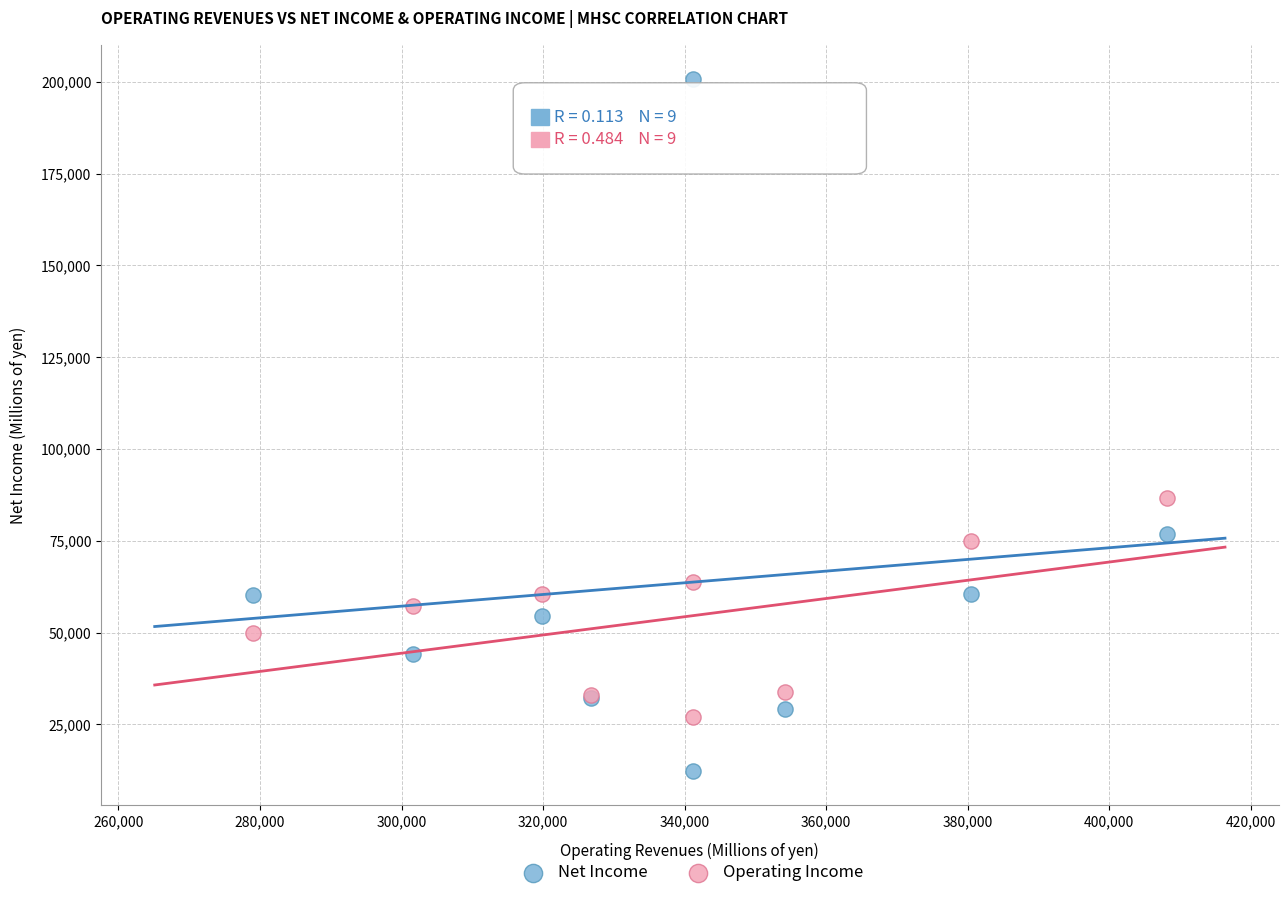

Across all series, what Y value is closest to 106555?

86643